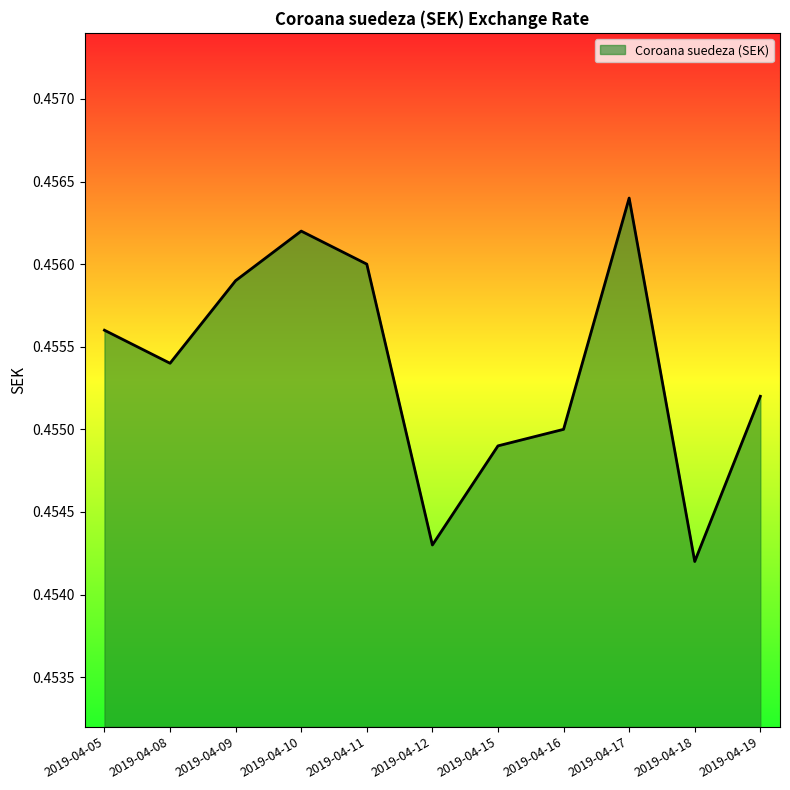

The value at 2019-04-17 is 0.7. True or false?

False